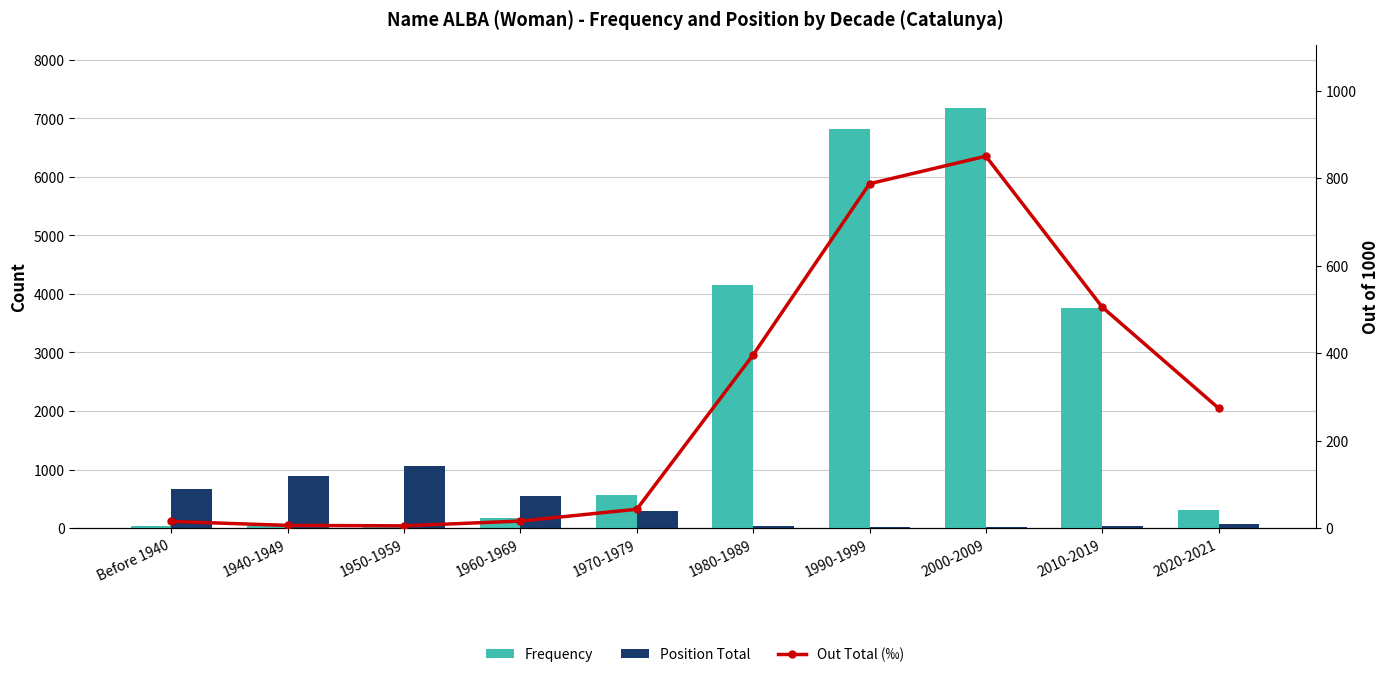

What is the approximate value of Frequency at 2020-2021, to the nearest 10?

310